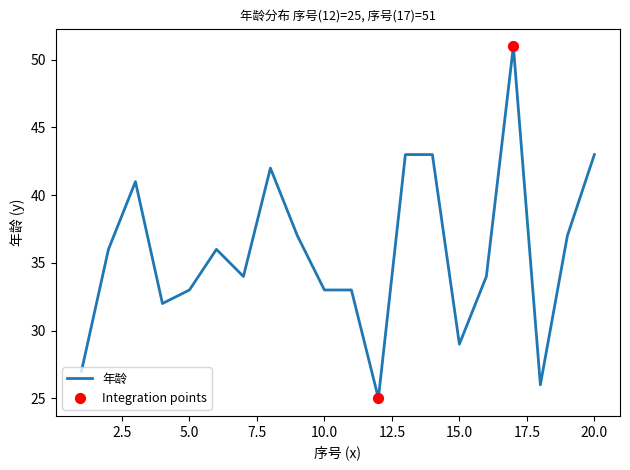

What is the minimum value shown in the chart?

25